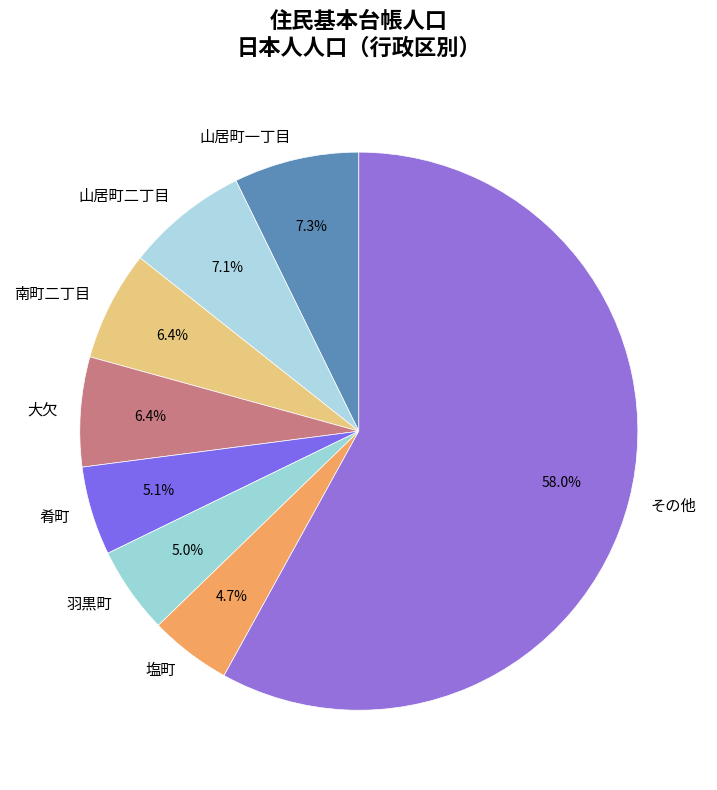

Which slice is the largest?

その他